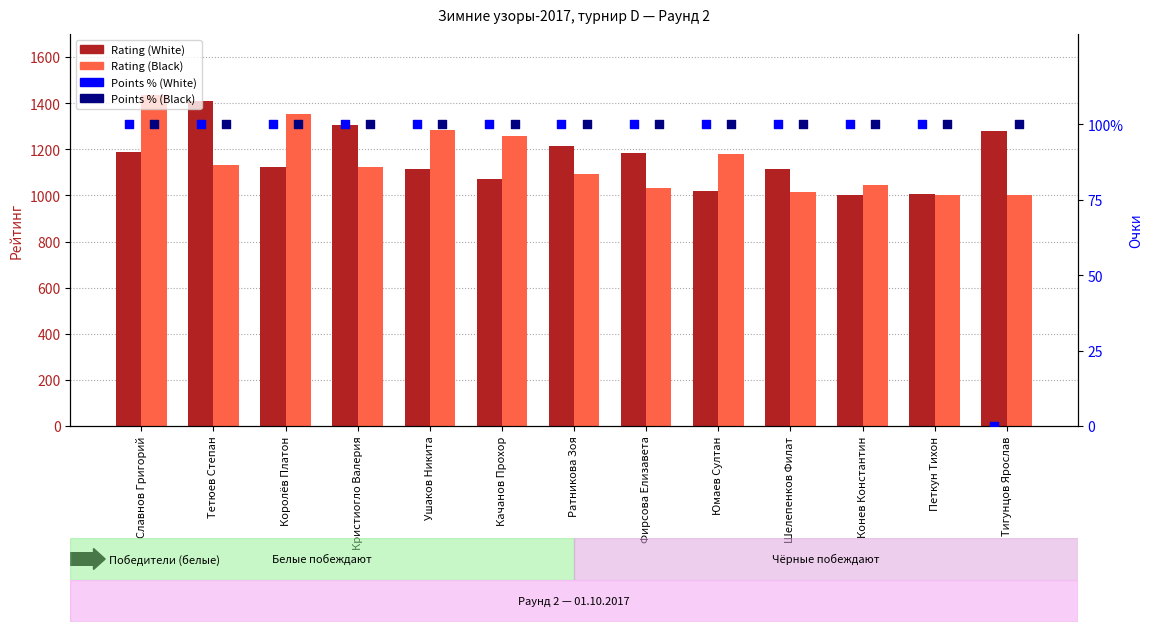

Which series contains the highest Y value?

Rating (Black)